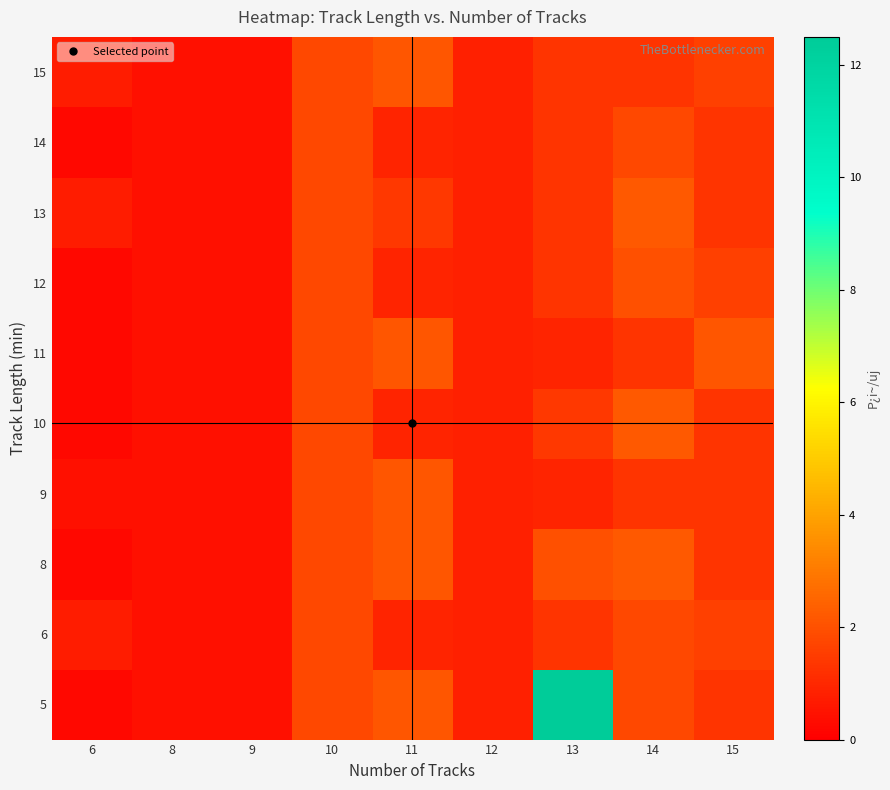

Rank the series at 11 from lowest to highest value.

6, 10, 12, 14, 13, 5, 8, 9, 11, 15